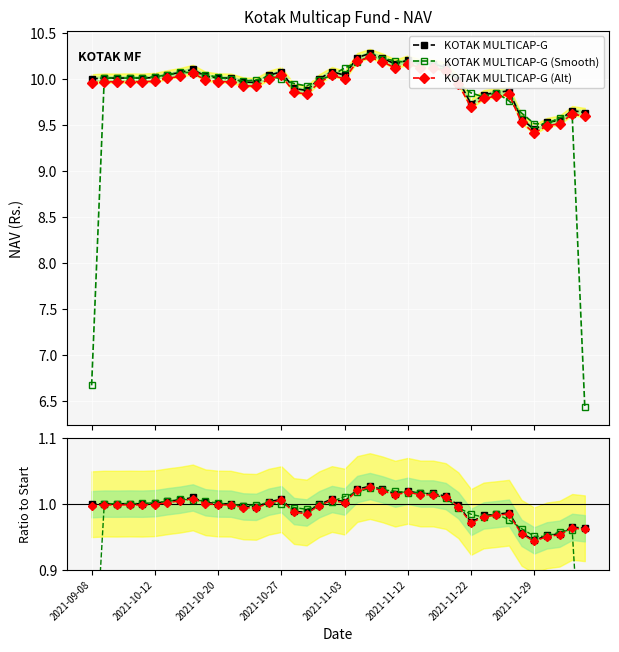

The KOTAK MULTICAP-G series shows 1.0 at 16. True or false?

True